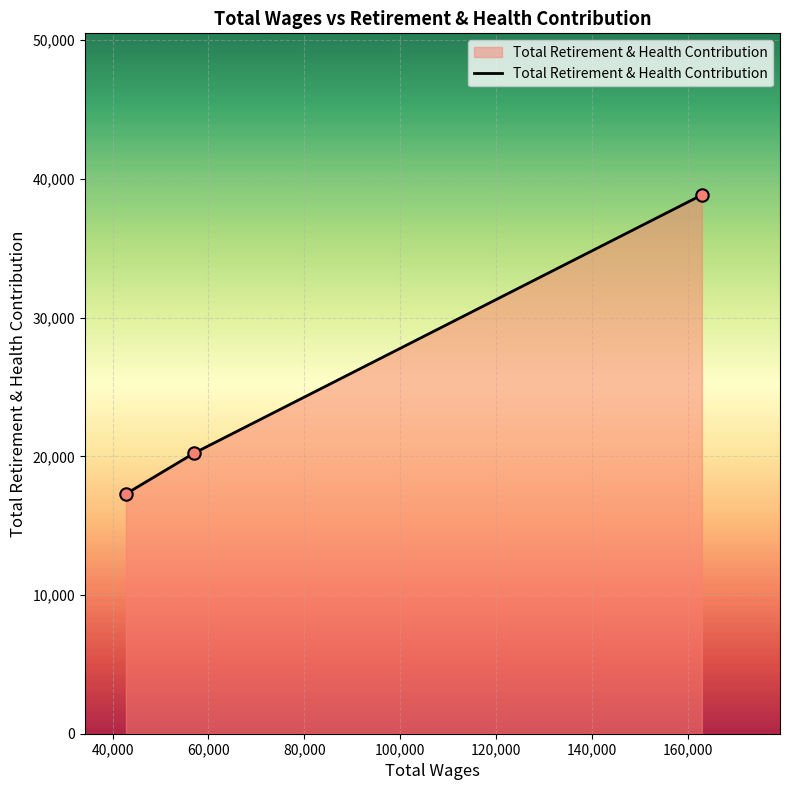

What is the smallest value displayed?

17290